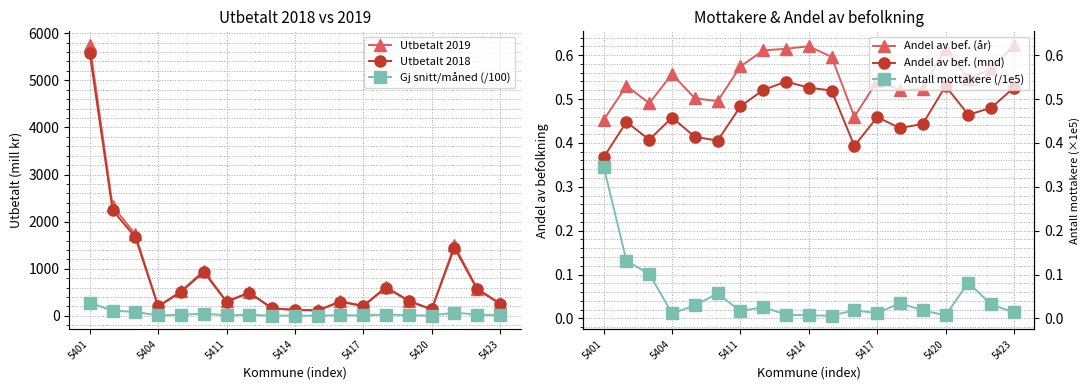

The value of Utbetalt 2019 at 5417 is 215.2. True or false?

True